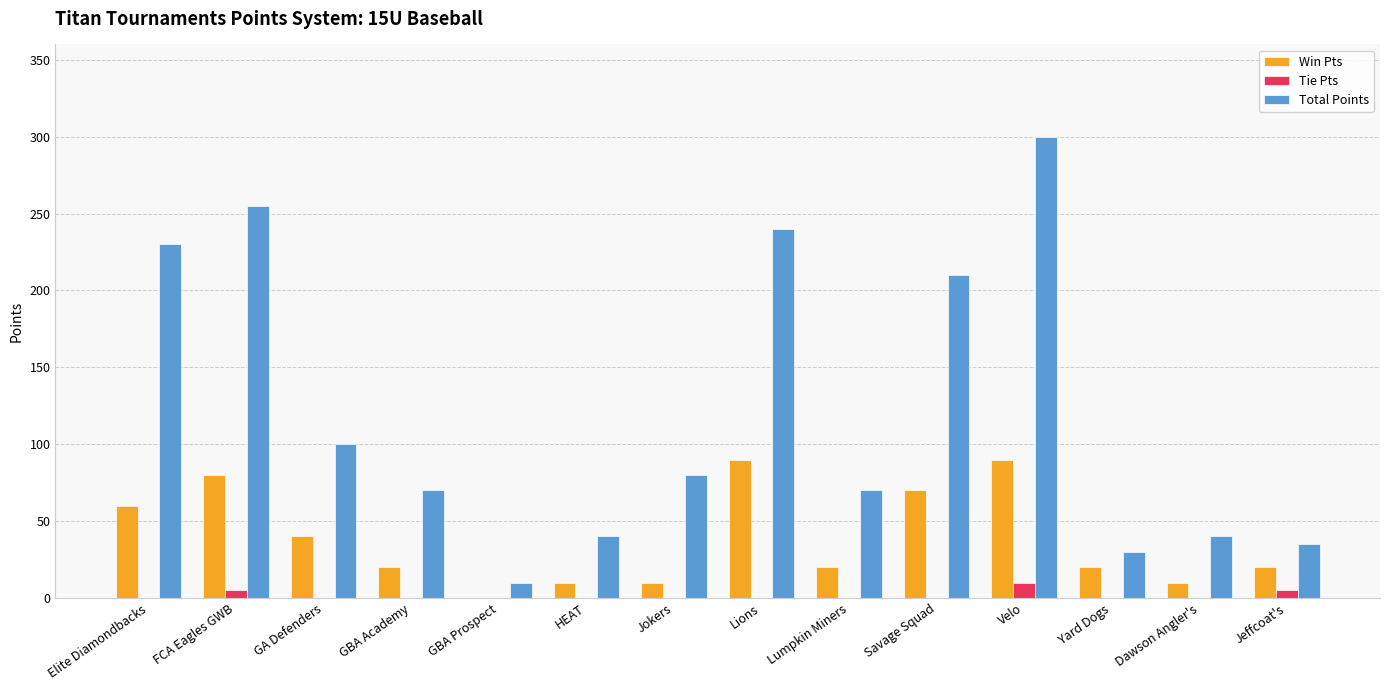

Is it true that Total Points equals 255 at FCA Eagles GWB?

True